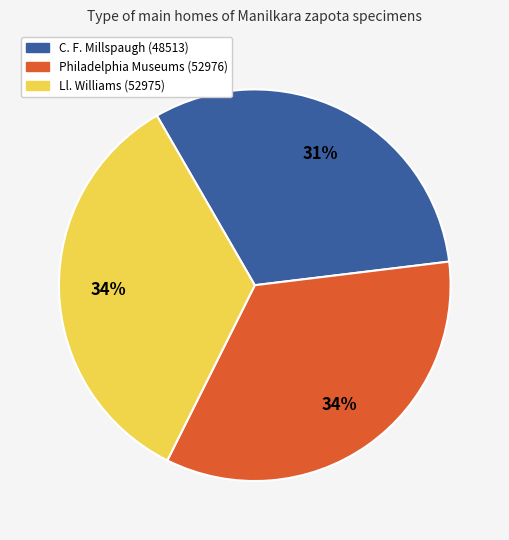

Is there a majority slice in this chart?

No